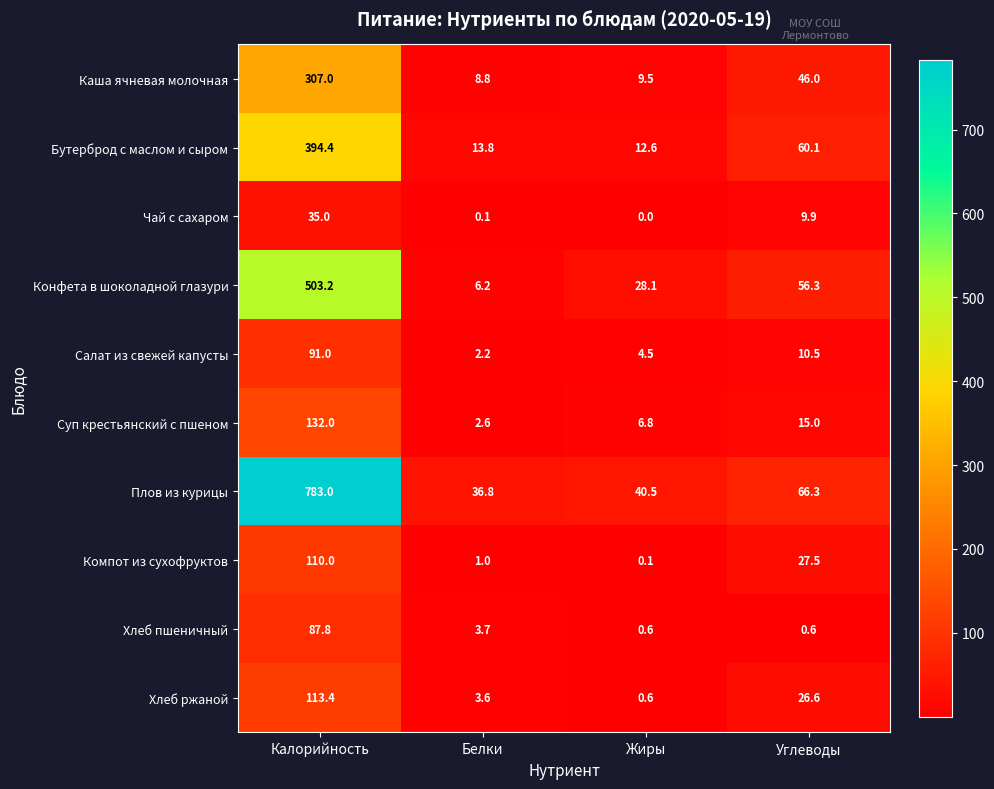

Which series has the largest total across all categories?

Плов из курицы